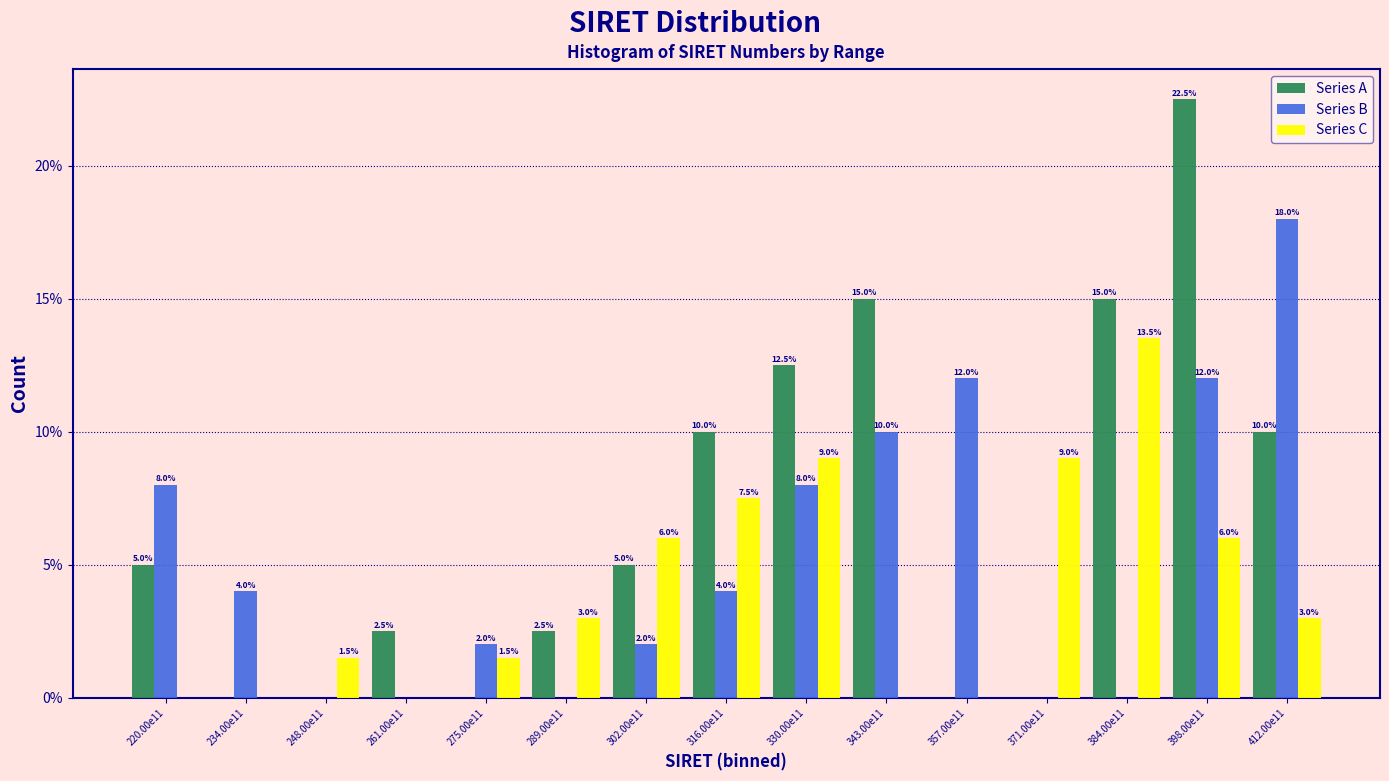

The Series A series shows 2.5 at 261.00e11. True or false?

True